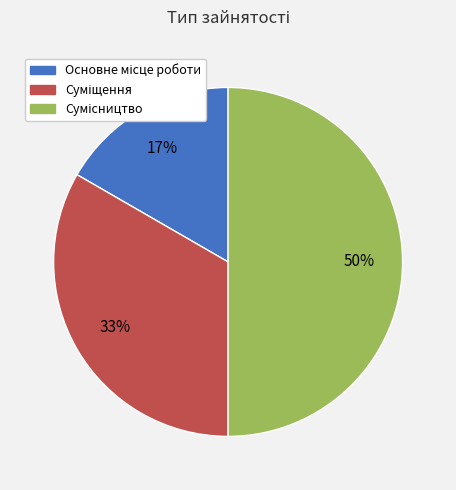

To the nearest percent, what is the average slice percentage?

33%